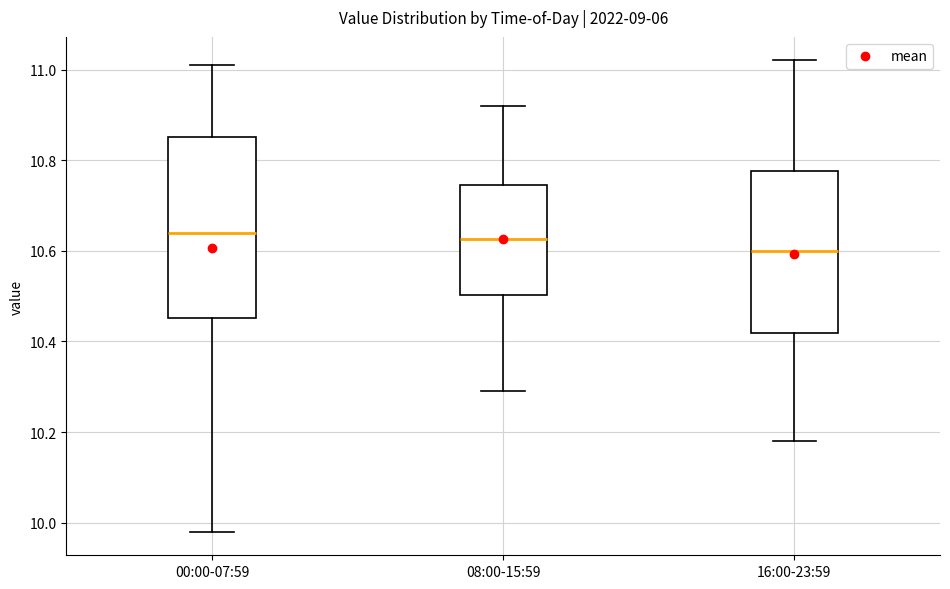

Reading left to right, read every box against the y-axis: the position of its median line, the range the box covers, and the ends of its whiskers. The values are not printed on the chart, so give them approximately, as read against the axis.

00:00-07:59: median 10.64, box 10.46 to 10.86, whiskers 9.98 to 11.02
08:00-15:59: median 10.62, box 10.50 to 10.74, whiskers 10.30 to 10.92
16:00-23:59: median 10.60, box 10.42 to 10.78, whiskers 10.18 to 11.02